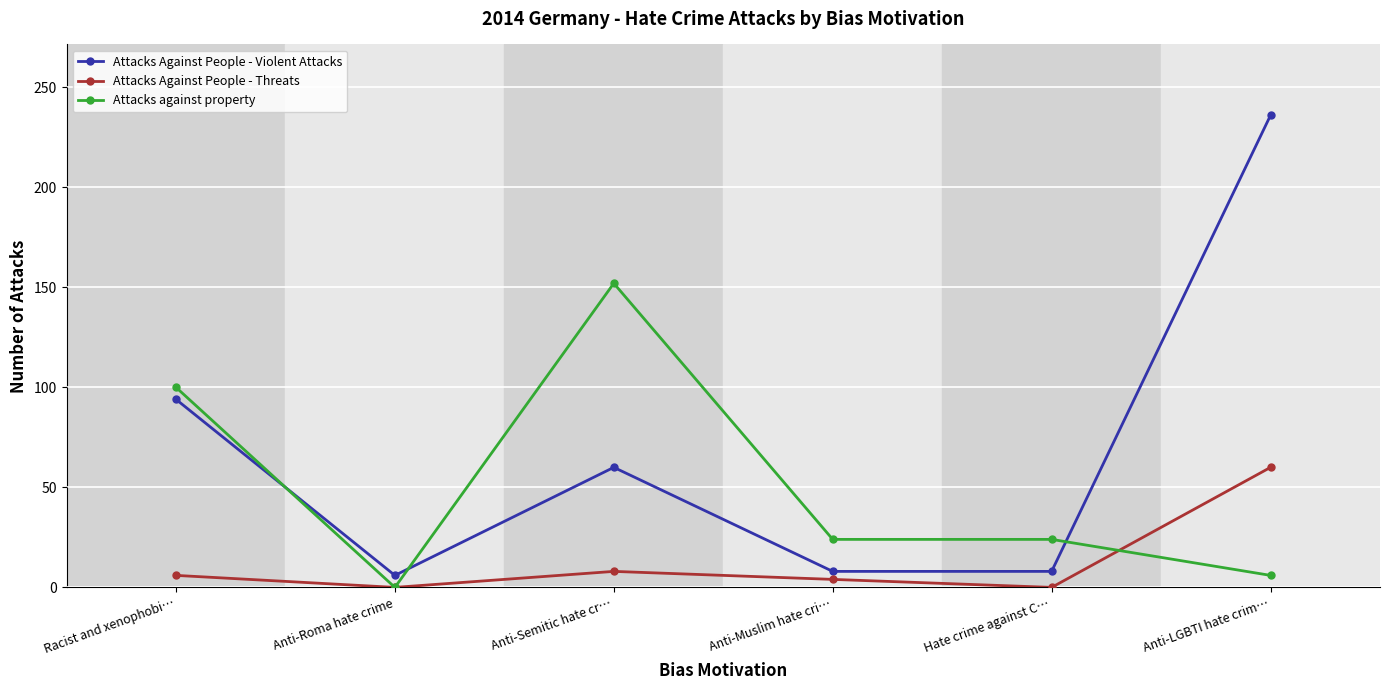

What is the total value across all series at Anti-Semitic hate cr…?

220